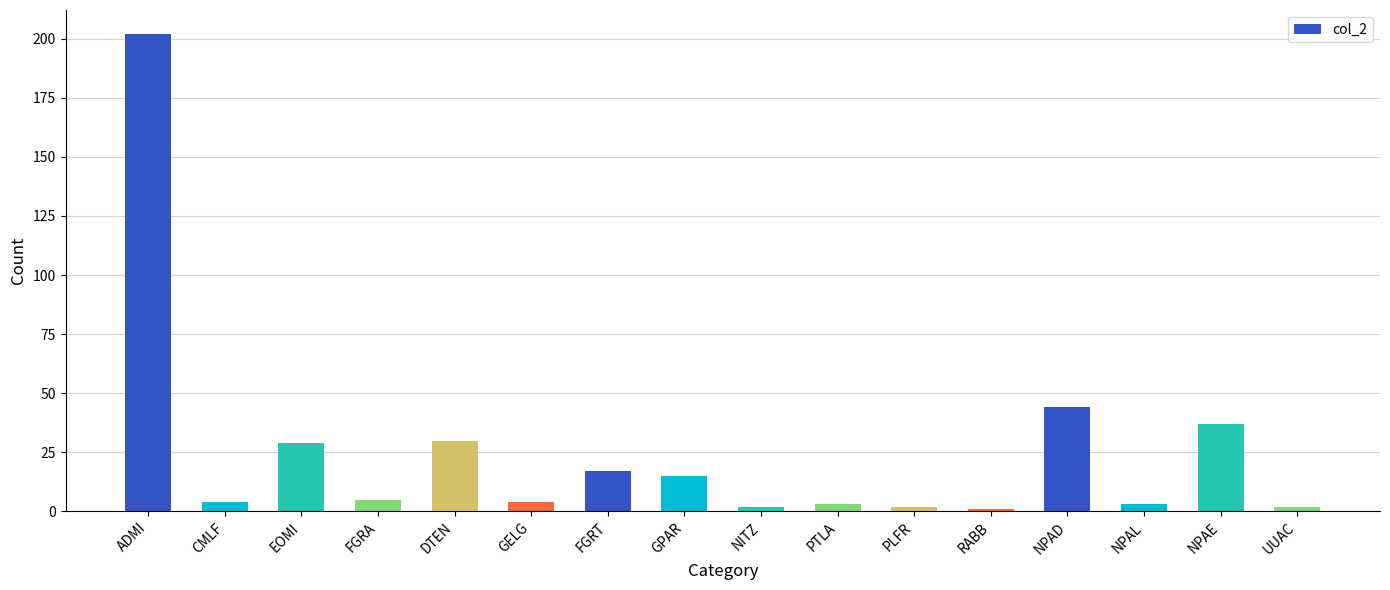

Is it true that the value at GPAR is 15?

True